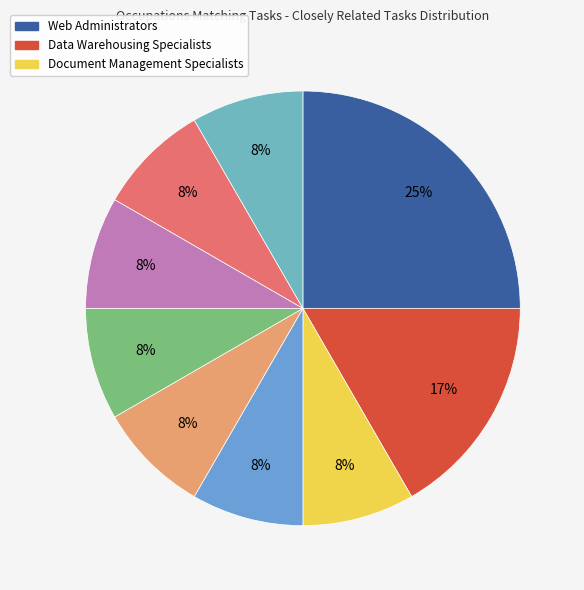

Count the number of slices in the pie.

9